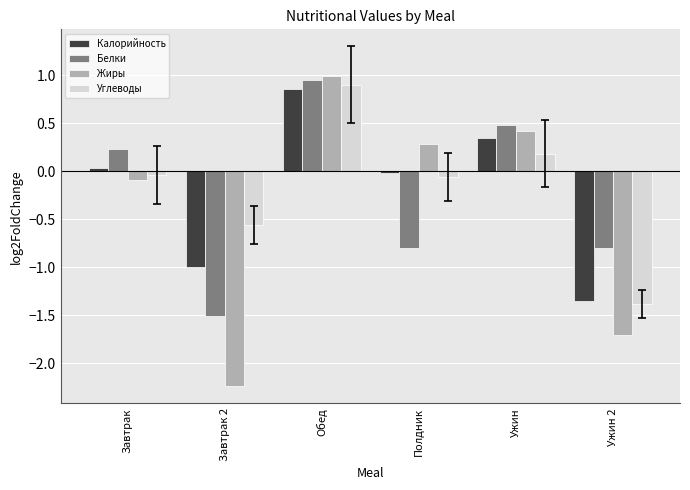

How many series are shown in this chart?

4